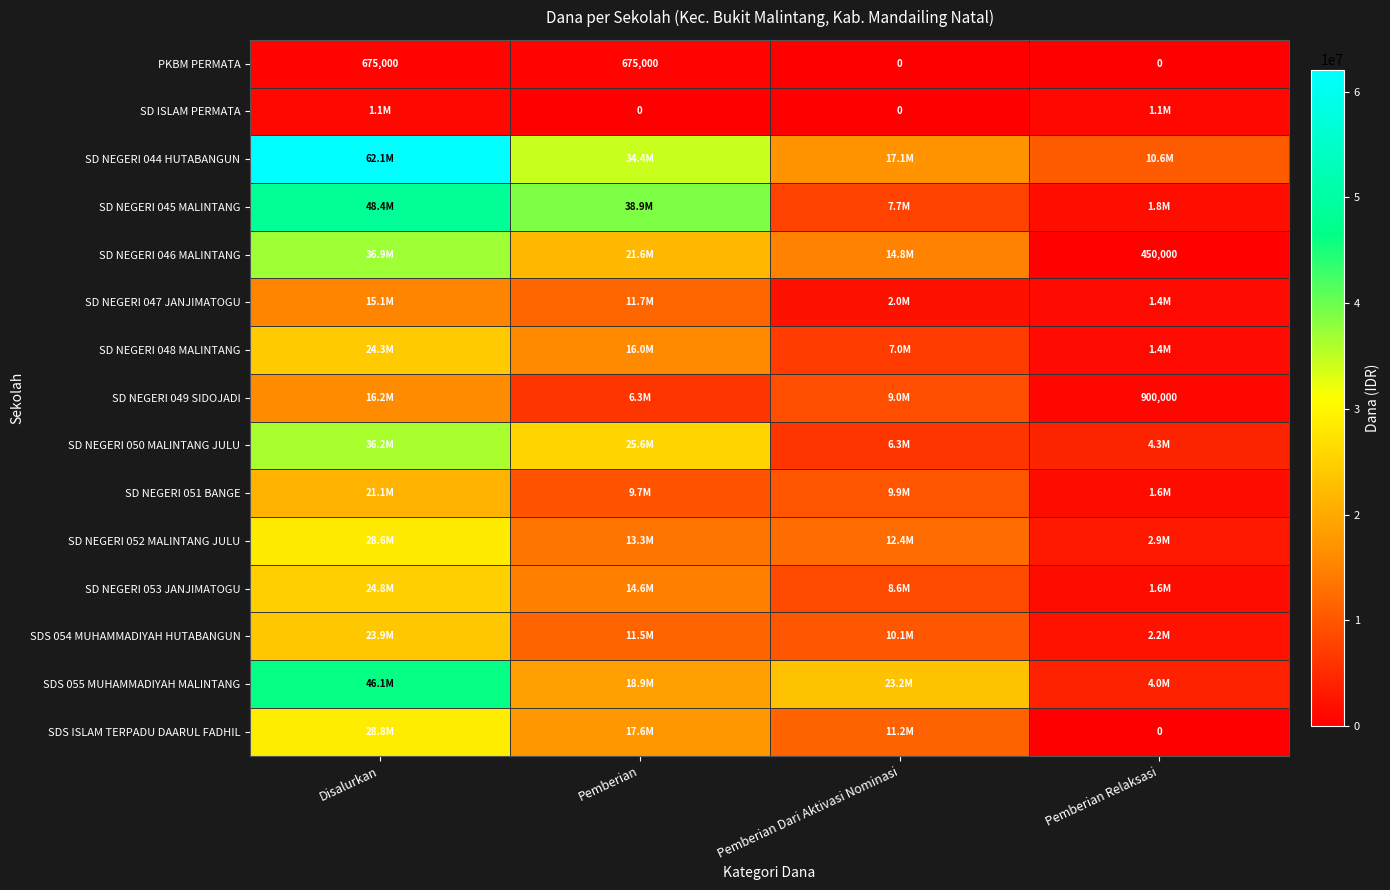

What is the difference between the second highest and second lowest values in the PKBM PERMATA series?

675000